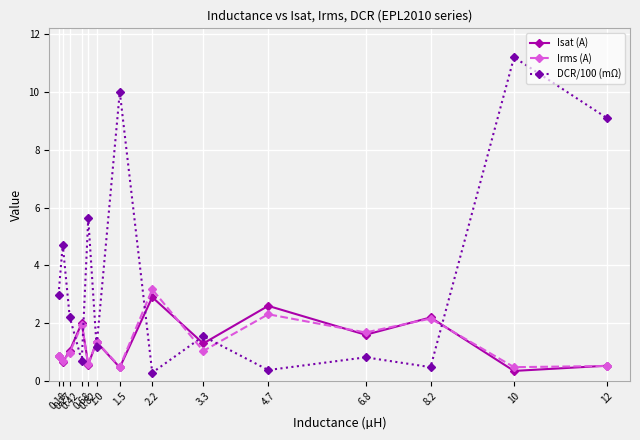

True or false: Irms (A) has more than 0 points higher than both neighbors.

True